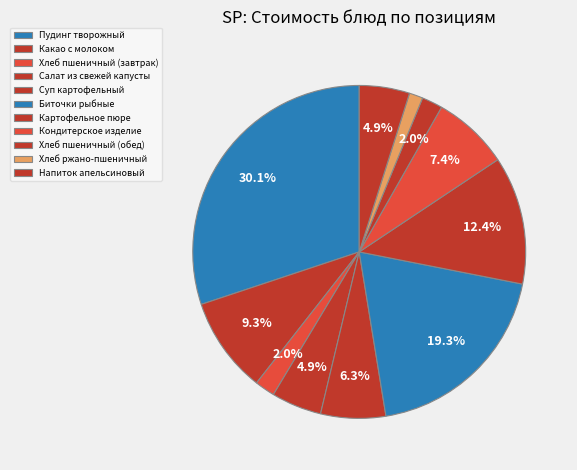

To the nearest percent, what is the difference between the Суп картофельный and Картофельное пюре slice percentages?

6%